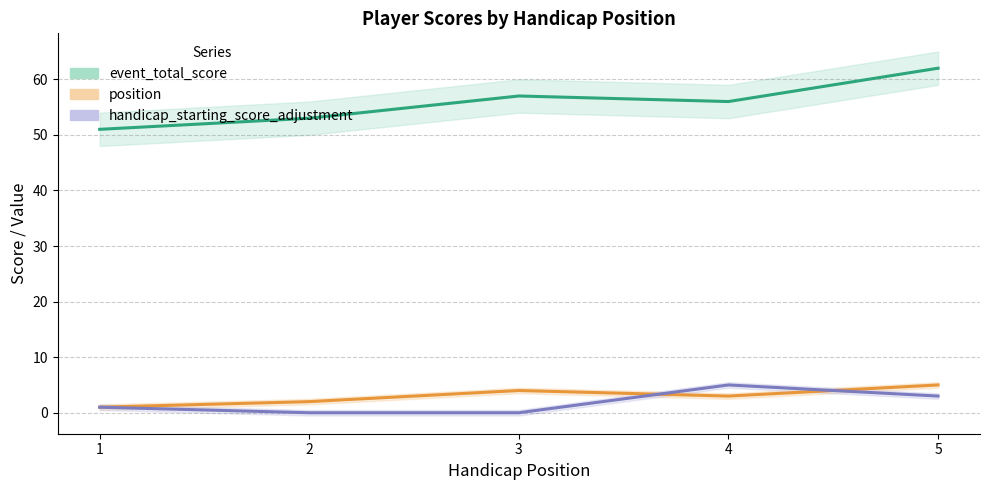

Where is the first local maximum for position?

3